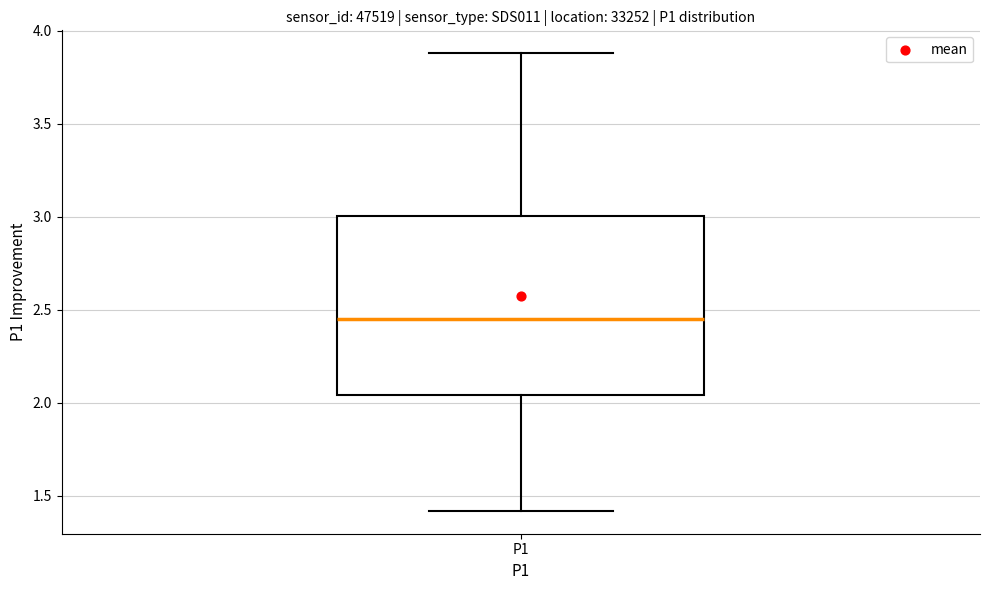

Where does the upper whisker of the box for P1 end on the y-axis? The values are not printed on the chart, so give them approximately, as read against the axis.

3.90